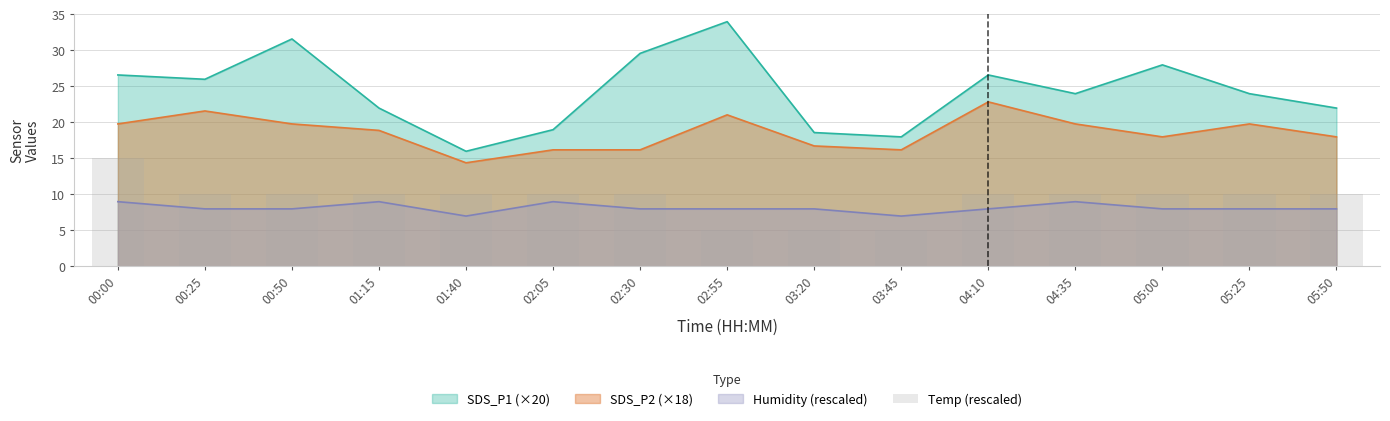

The chart shows a value of 10.0 at 01:15. True or false?

True